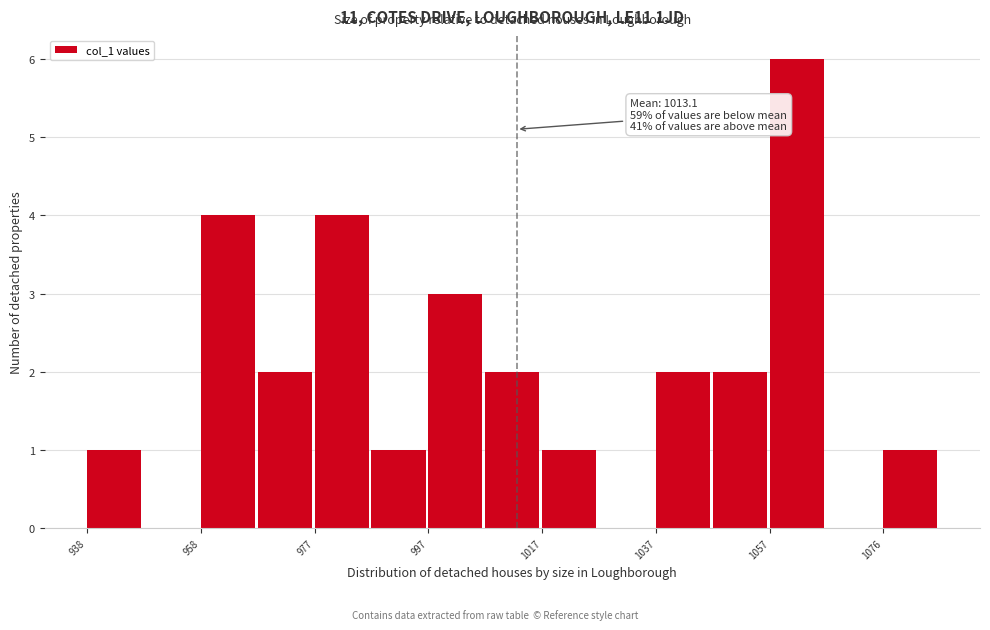

Which range on the x-axis has the tallest bar?

1058 to 1066